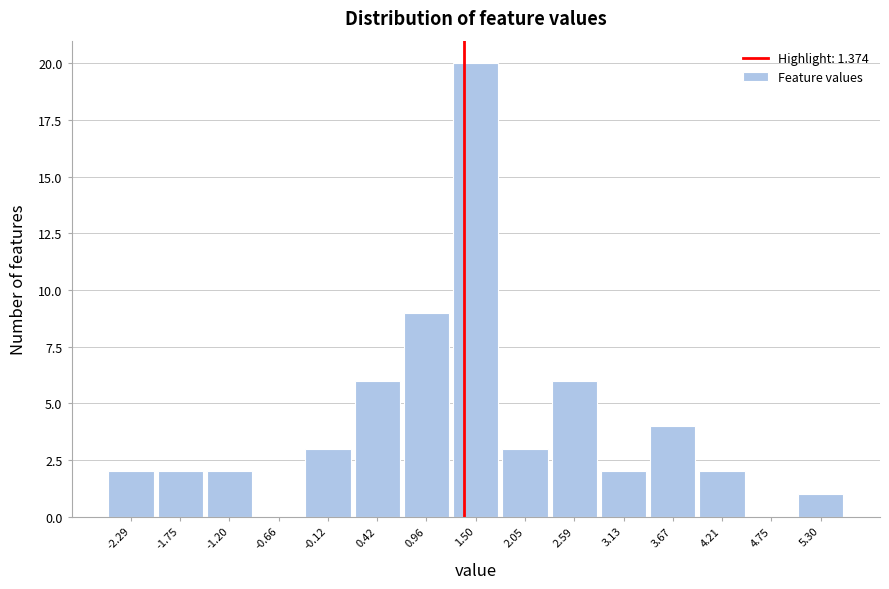

How tall is the bar that spans 1.2 to 1.8 on the x-axis? Neither the bar edges nor the heights are printed on the chart, so give them approximately, as read against the axes.

20